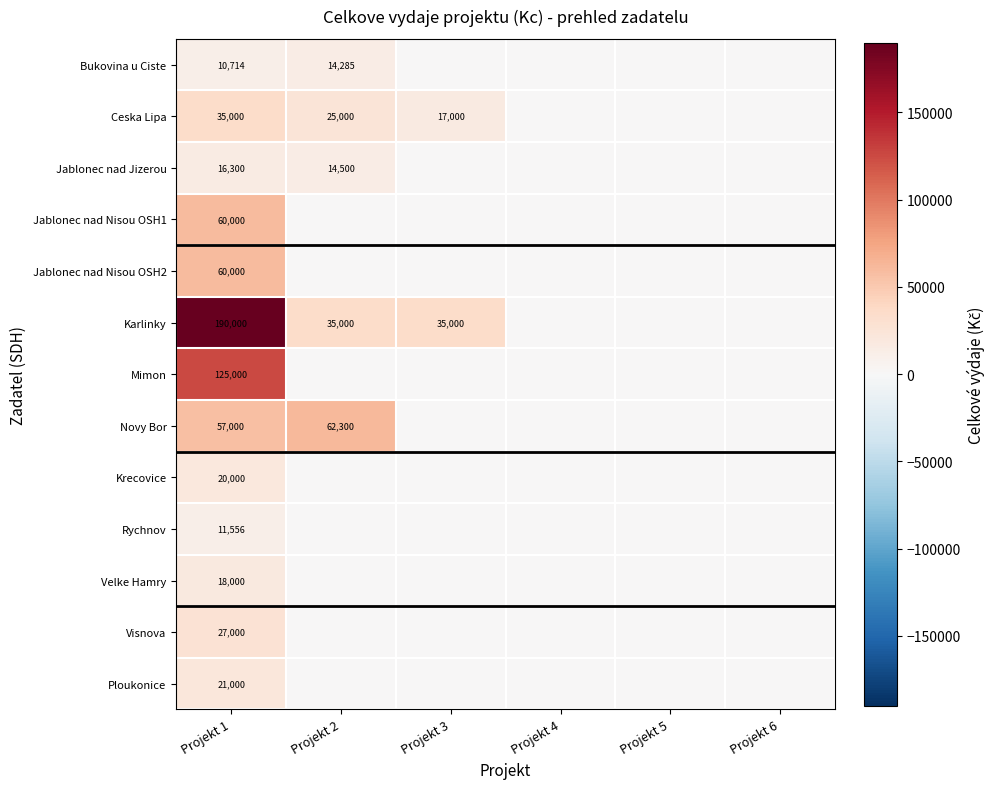

What is the total value across all series at Projekt 1?

651570